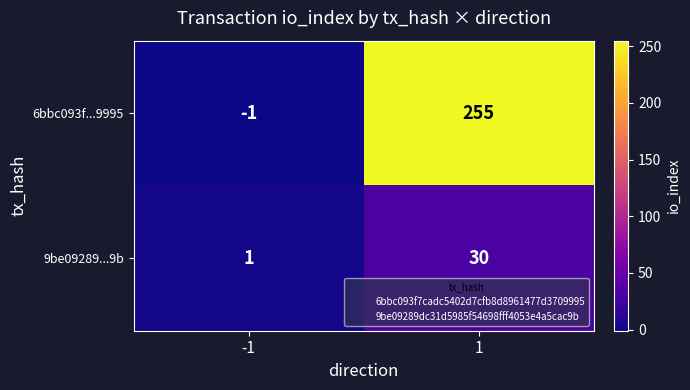

What is the average value of the 9be09289...9b series?

16